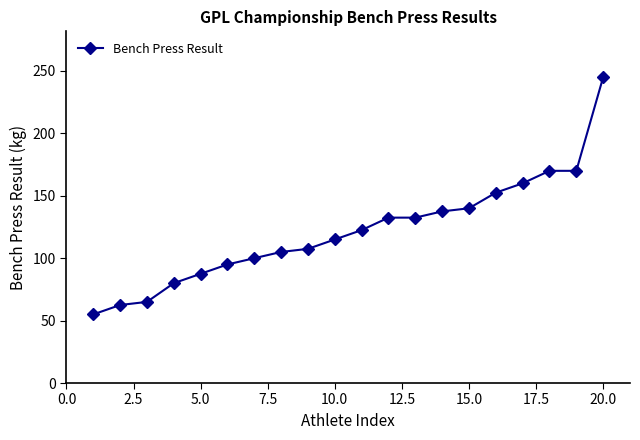

Does the chart have visible grid lines?

No